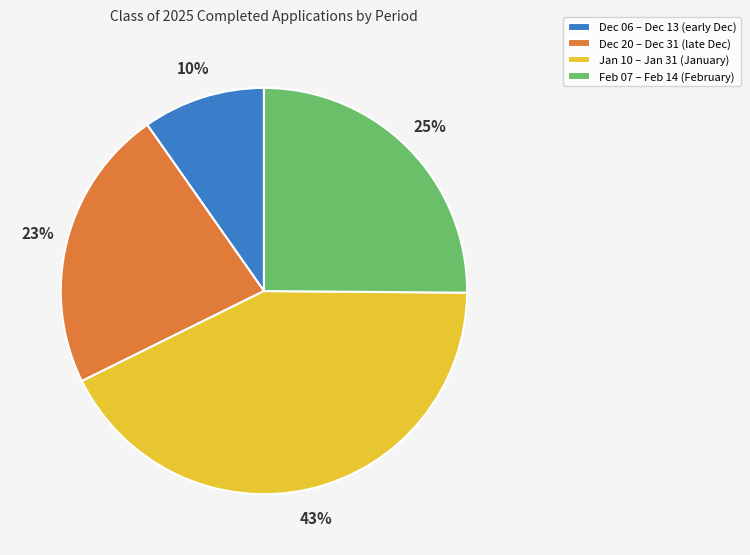

Does any single category account for the majority?

No